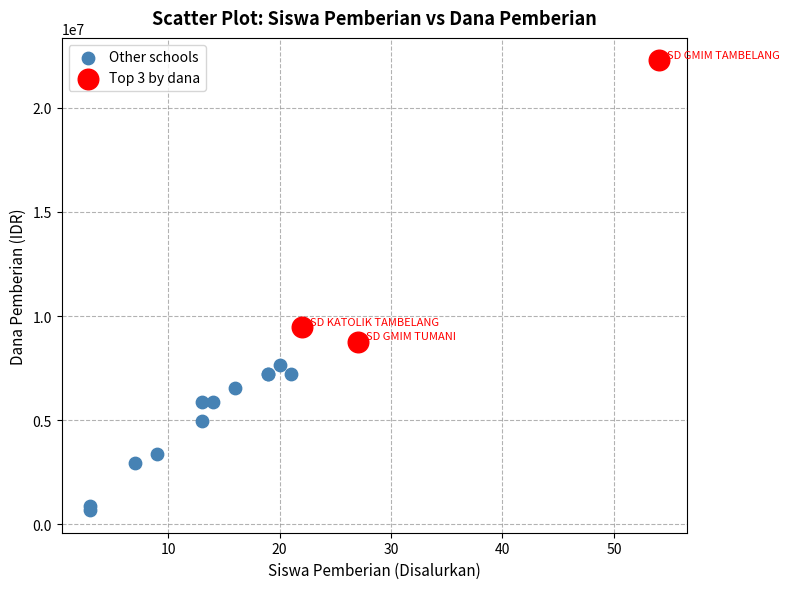

Which series has the widest spread of Y values?

Top 3 by dana